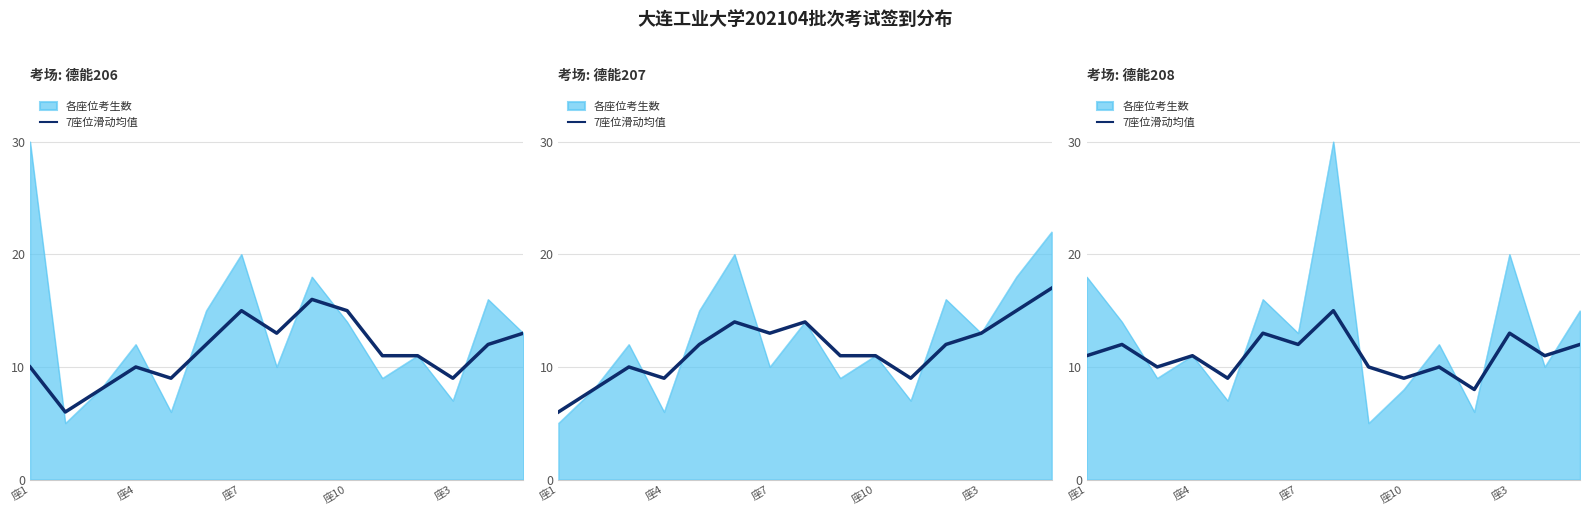

At which category does the data reach its first local peak?

座4